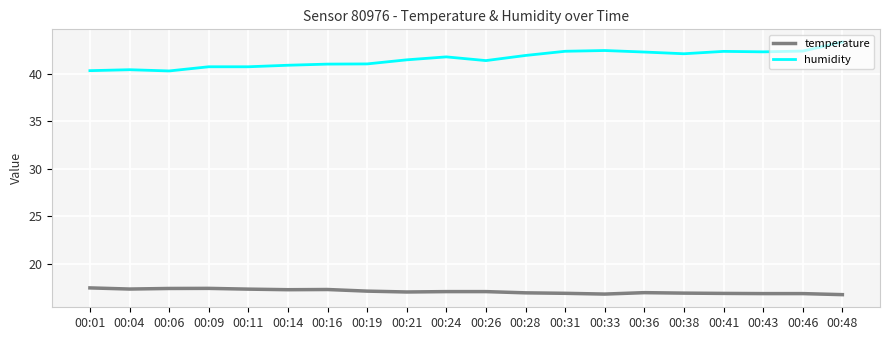

At how many categories does at least one series exceed 19?

20